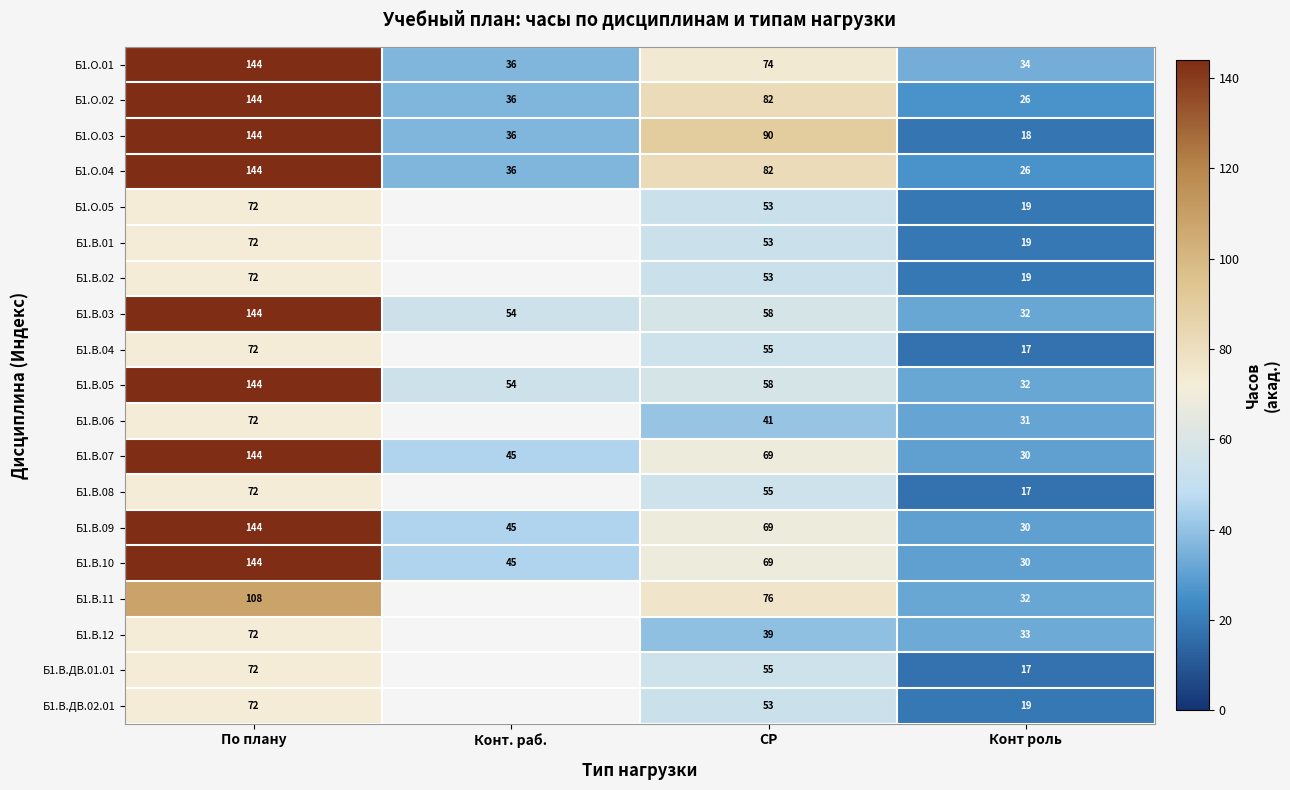

The Б1.О.03 series shows 90 at СР. True or false?

True